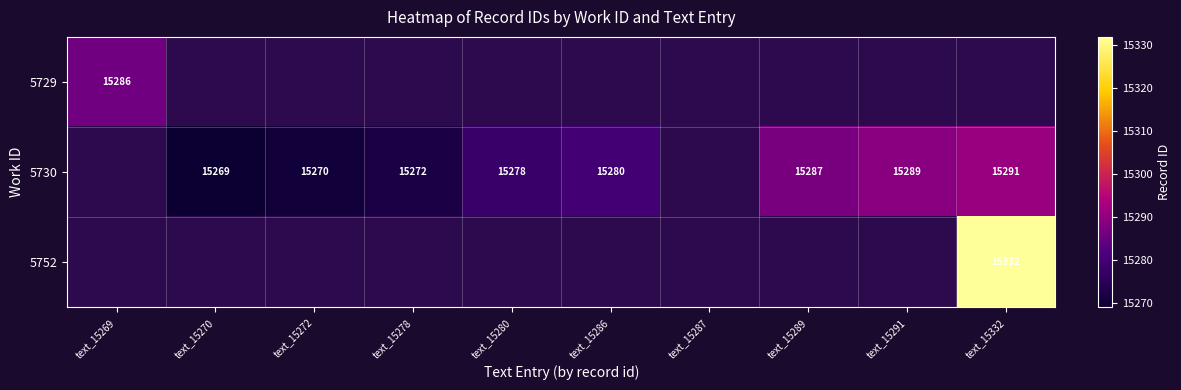

What is the smallest value displayed?

15269.0